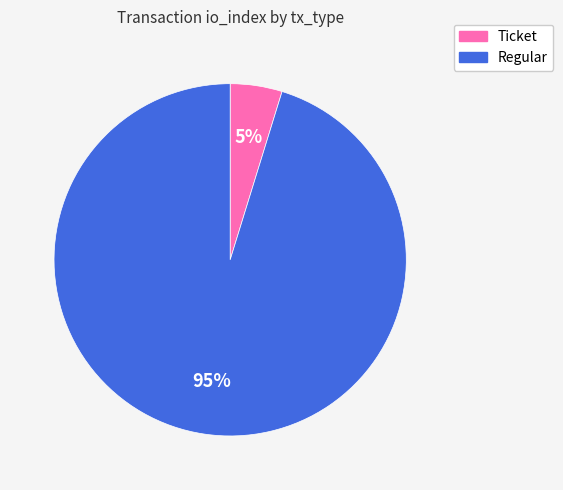

Rank the categories by value from highest to lowest.

Regular, Ticket